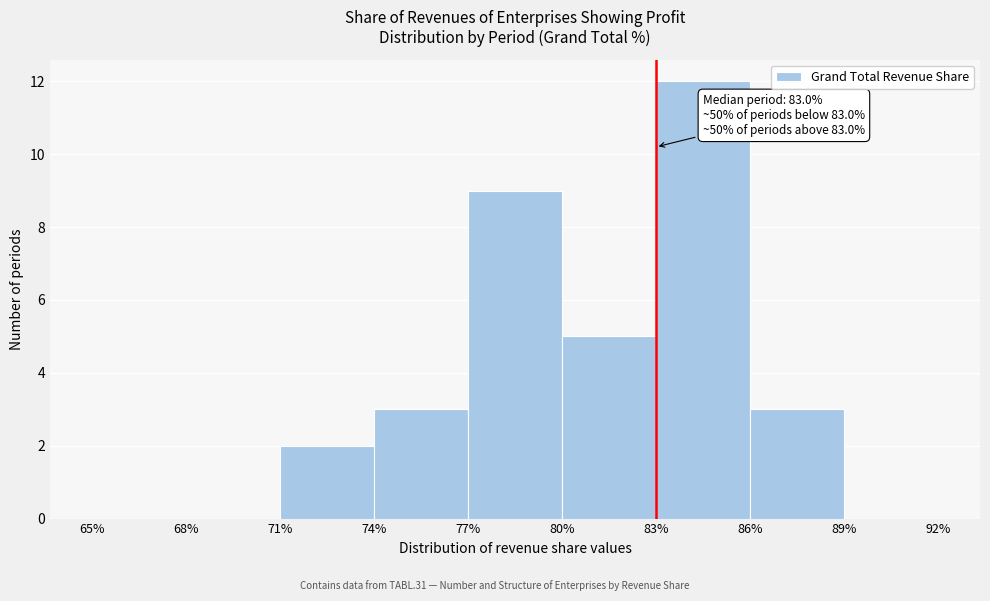

Over which range of the x-axis is the bar tallest?

83% to 86%